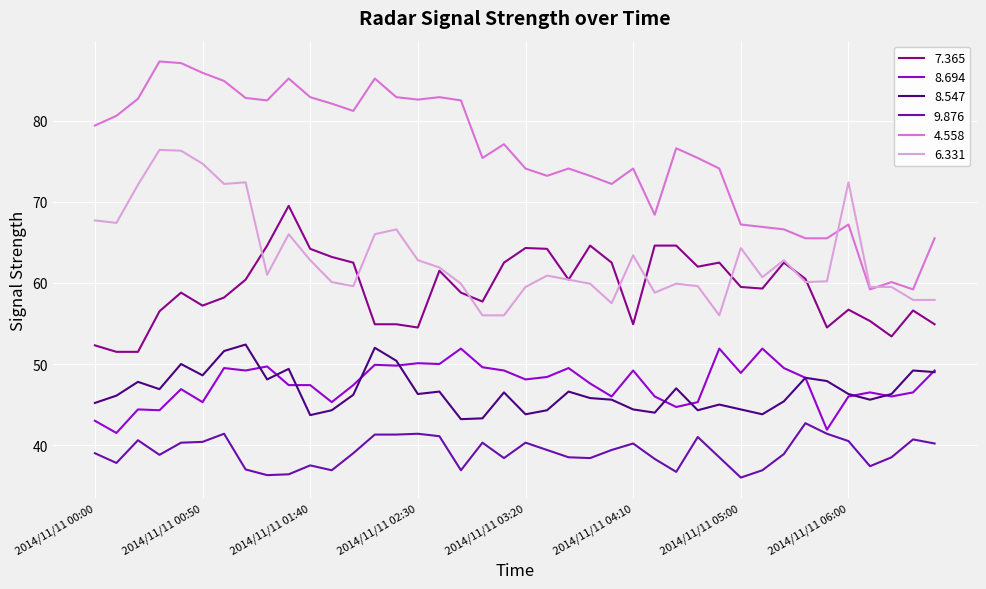

True or false: 4.558 and 8.547 cross at least once.

False